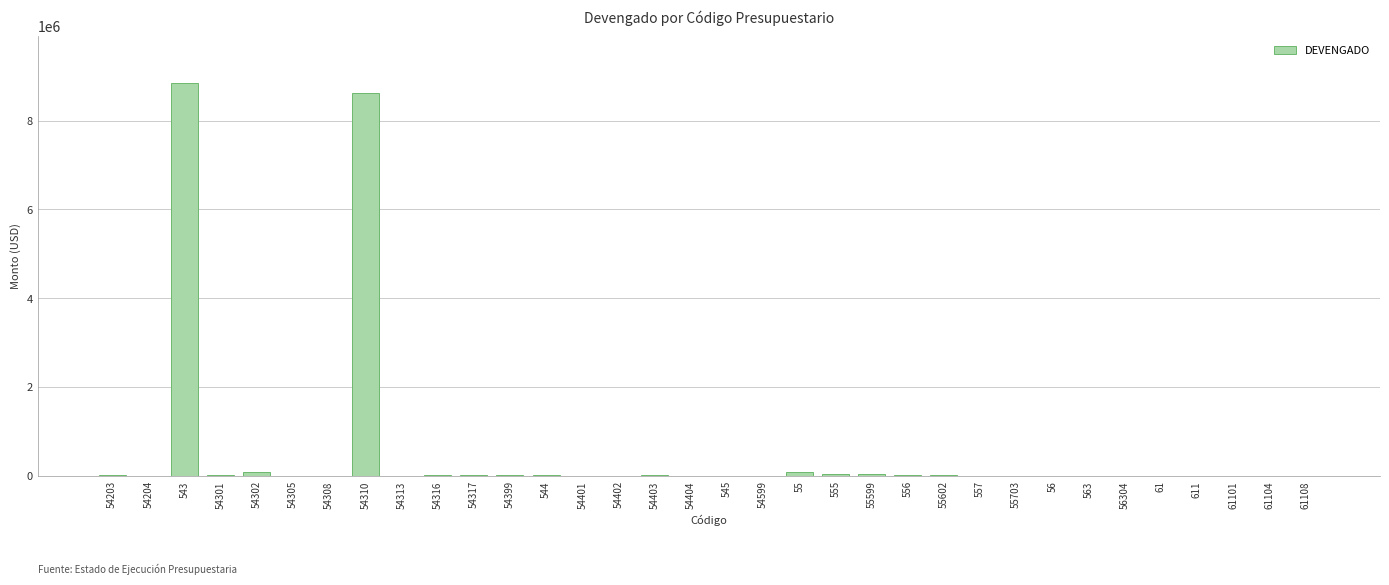

What is the maximum value shown in the chart?

8835605.7